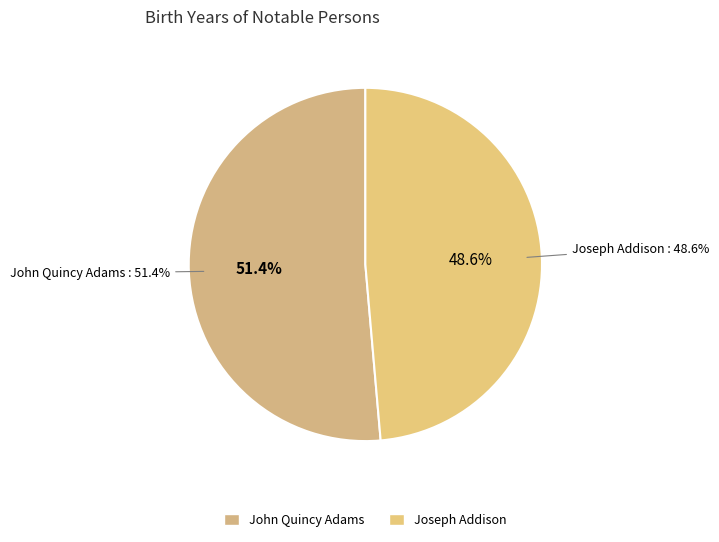

Which category has the smallest portion of the pie?

Joseph Addison